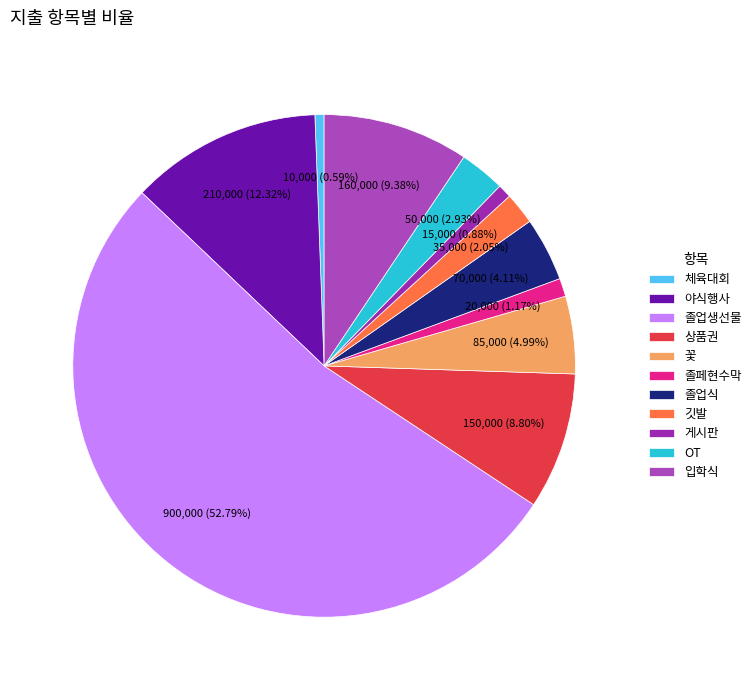

Is 졸업생선물 the majority of the pie?

Yes